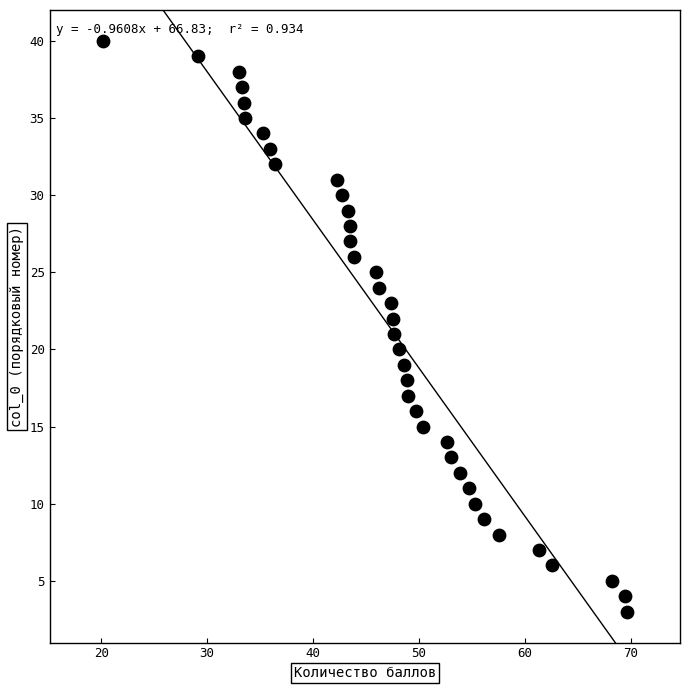

What is the range of Y values (max minus min)?

37